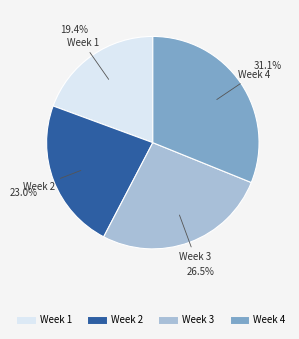

Between Week 1 and Week 3, which is larger?

Week 3